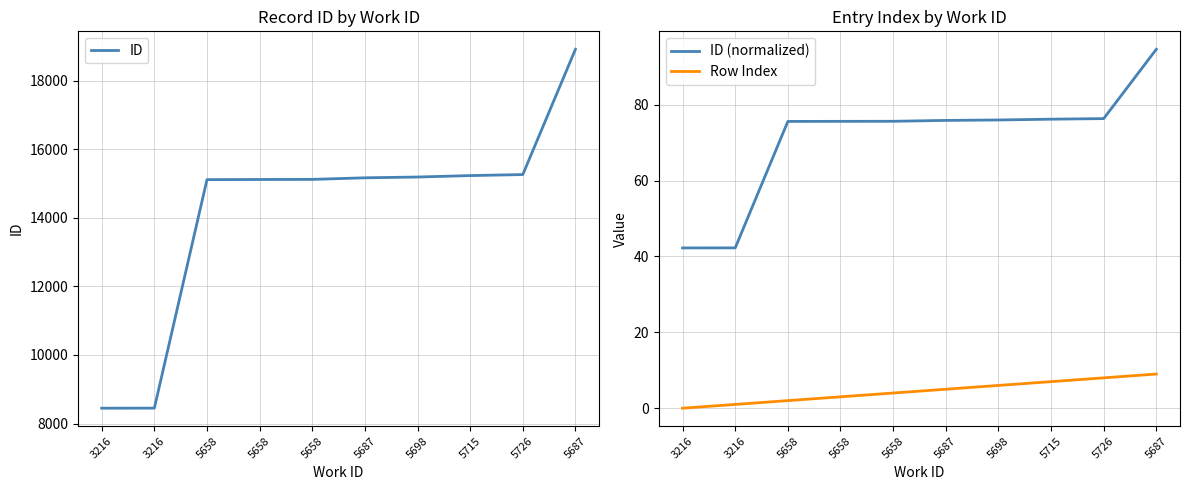

The value of ID at 5726 is 15262.0. True or false?

True